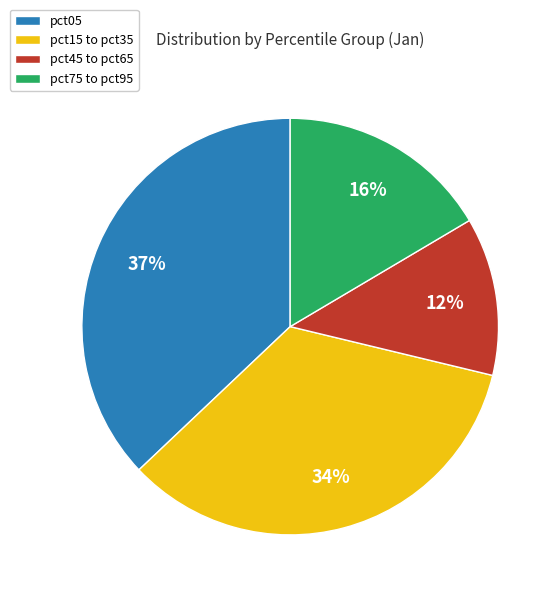

To the nearest percent, what is the difference between the largest and smallest slice percentages?

25%